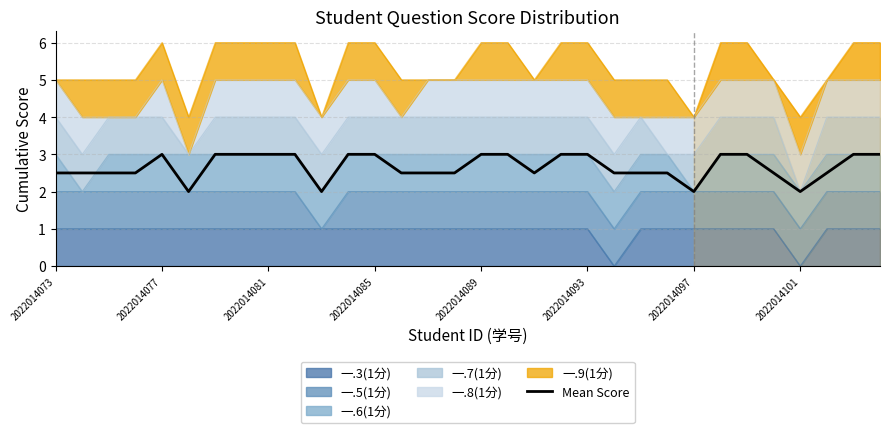

What is the minimum value shown in the chart?

2.0